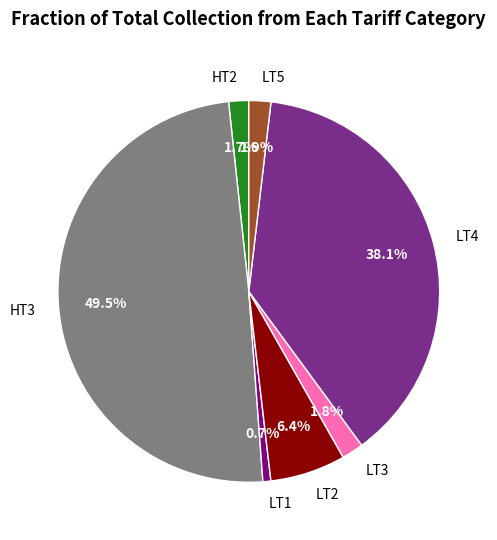

Which has a higher value, LT2 or HT2?

LT2